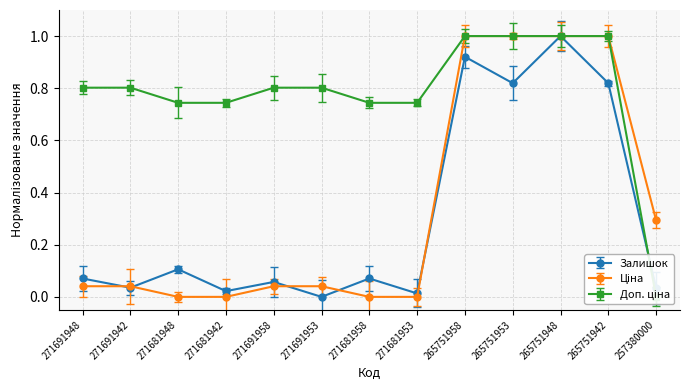

How many distinct data groups are displayed?

3